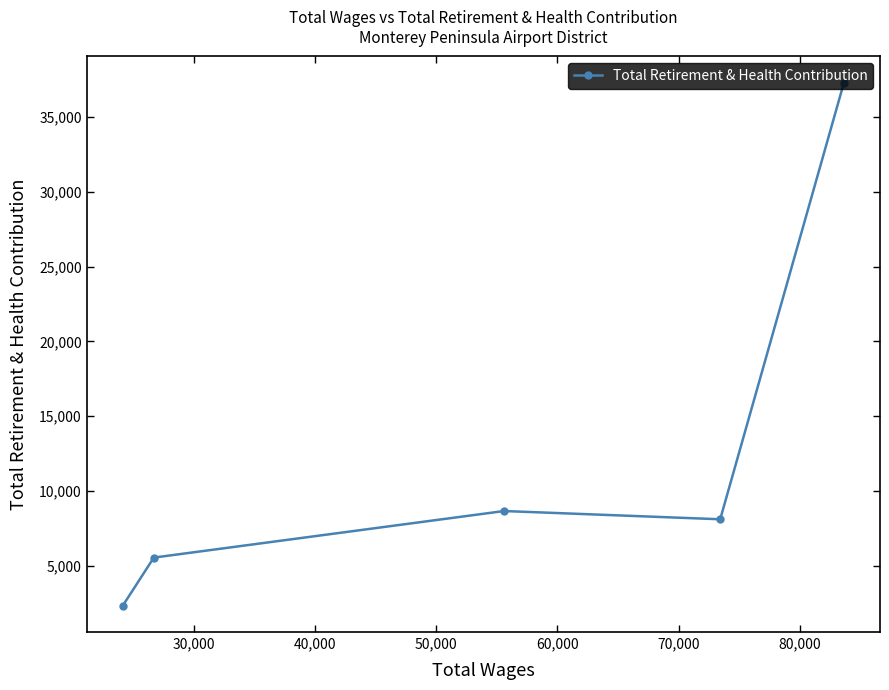

How many values are below 8109?

2